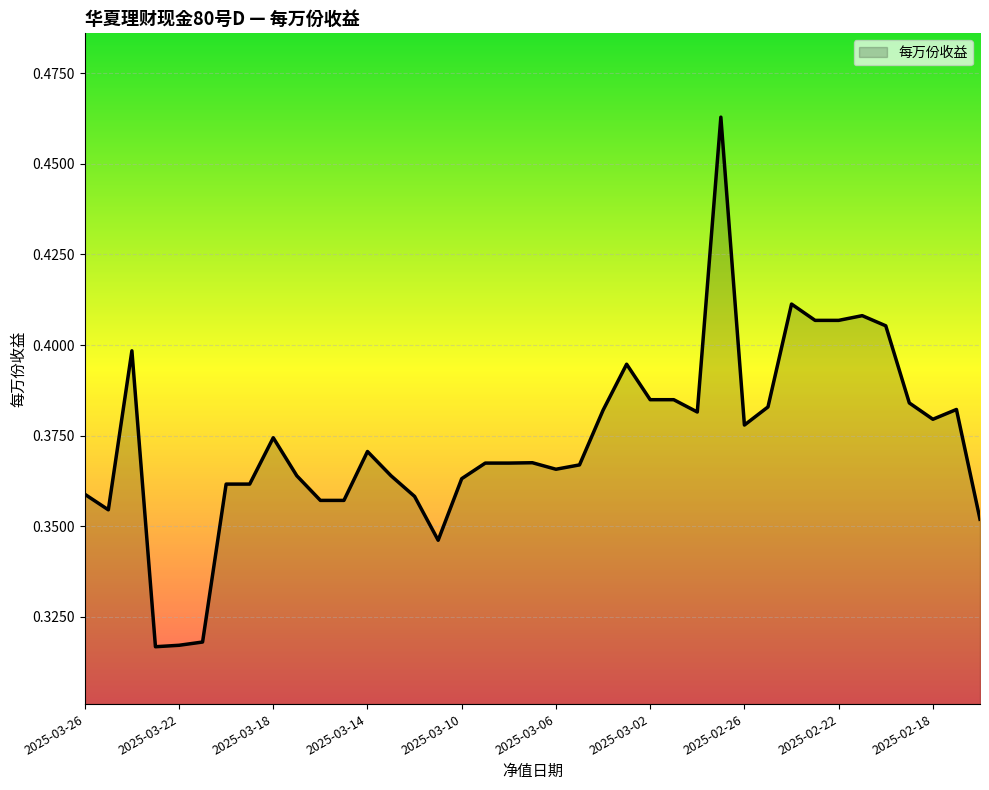

List the labels in order of value, largest first.

2025-02-27, 2025-02-24, 2025-02-21, 2025-02-23, 2025-02-22, 2025-02-20, 2025-03-24, 2025-03-03, 2025-03-02, 2025-03-01, 2025-02-19, 2025-02-25, 2025-02-17, 2025-03-04, 2025-02-28, 2025-02-18, 2025-02-26, 2025-03-18, 2025-03-14, 2025-03-07, 2025-03-09, 2025-03-08, 2025-03-05, 2025-03-06, 2025-03-17, 2025-03-13, 2025-03-10, 2025-03-20, 2025-03-19, 2025-03-26, 2025-03-12, 2025-03-16, 2025-03-15, 2025-03-25, 2025-02-16, 2025-03-11, 2025-03-21, 2025-03-22, 2025-03-23